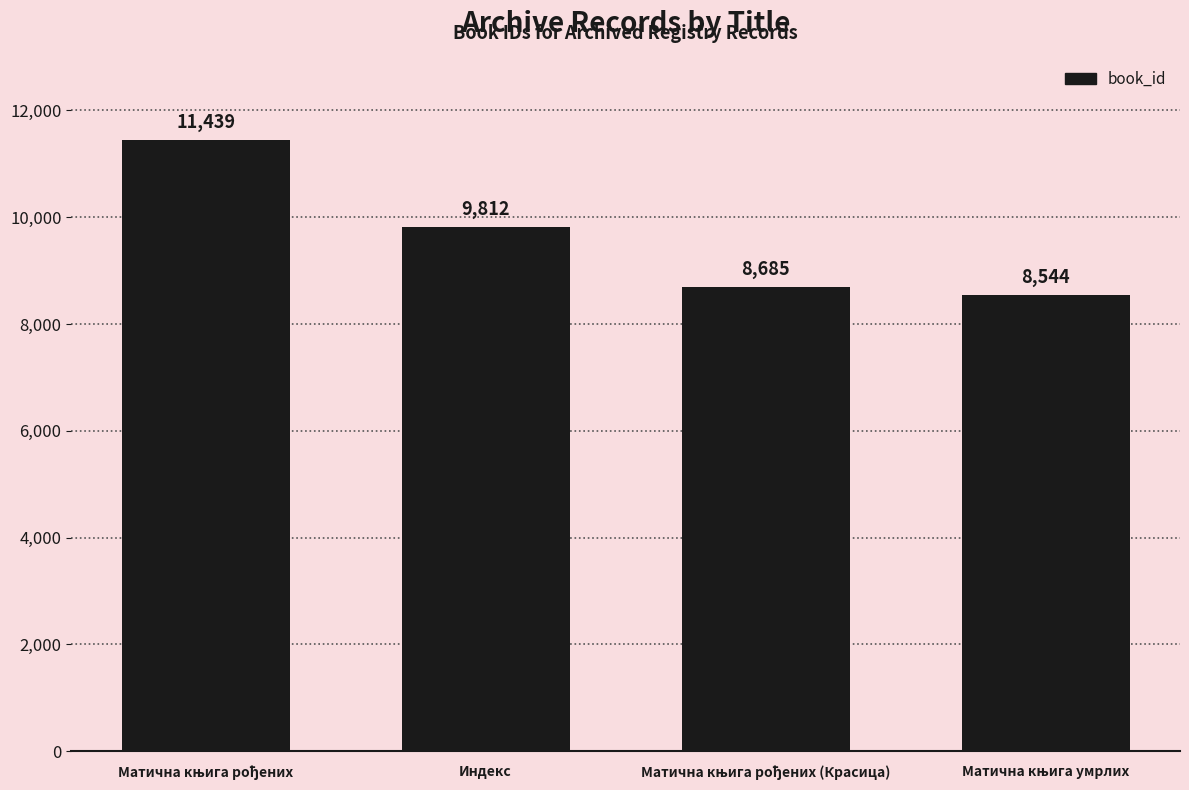

What is the minimum value shown in the chart?

8544